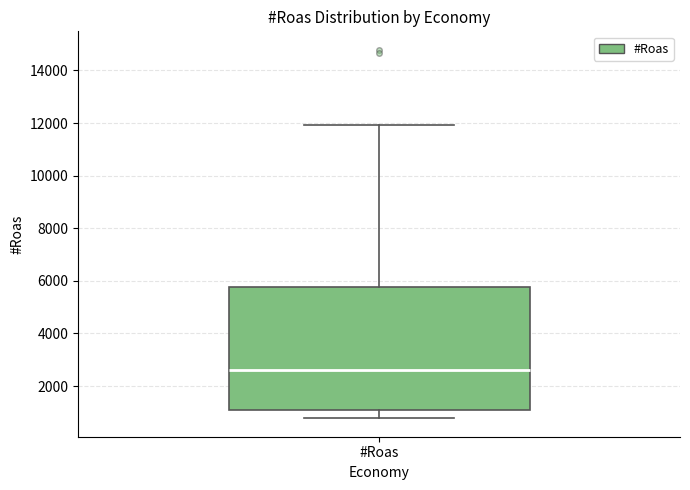

Read this box plot against the y-axis: the position of the median line, the range covered by the box, and the ends of both whiskers. The values are not printed on the chart, so give them approximately, as read against the axis.

median 2600, box 1000 to 5800, whiskers 800 to 12000